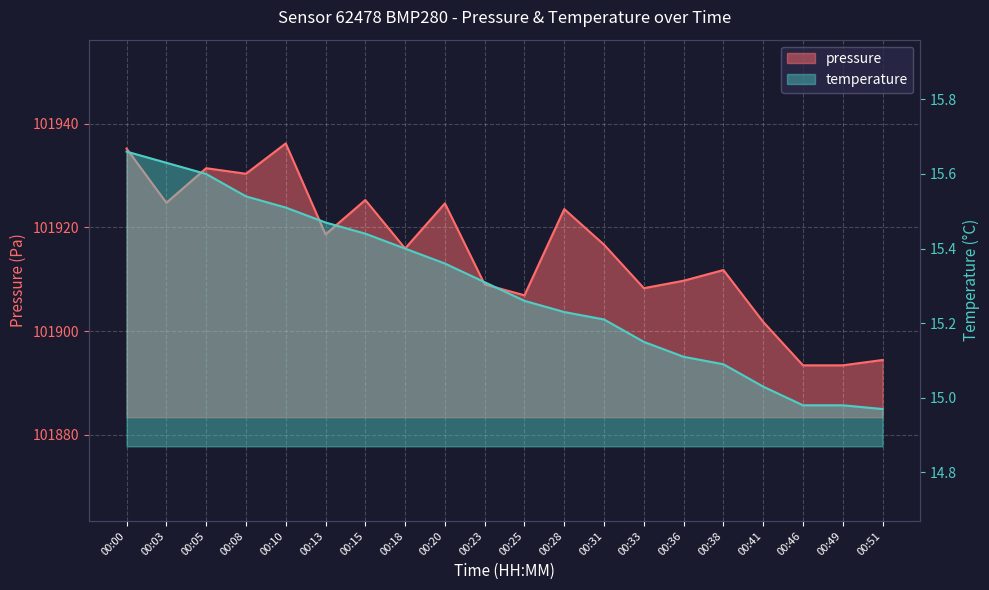

Reading left to right, list all the values displayed in this chart.

pressure: 00:00=101935.2	00:03=101924.8	00:05=101931.4	00:08=101930.3	00:10=101936.2	00:13=101918.7	00:15=101925.3	00:18=101915.9	00:20=101924.6	00:23=101909.0	00:25=101906.9	00:28=101923.5	00:31=101916.7	00:33=101908.3	00:36=101909.7	00:38=101911.8	00:41=101901.8	00:46=101893.4	00:49=101893.4	00:51=101894.4
temperature: 00:00=15.7	00:03=15.6	00:05=15.6	00:08=15.5	00:10=15.5	00:13=15.5	00:15=15.4	00:18=15.4	00:20=15.4	00:23=15.3	00:25=15.3	00:28=15.2	00:31=15.2	00:33=15.2	00:36=15.1	00:38=15.1	00:41=15.0	00:46=15.0	00:49=15.0	00:51=15.0